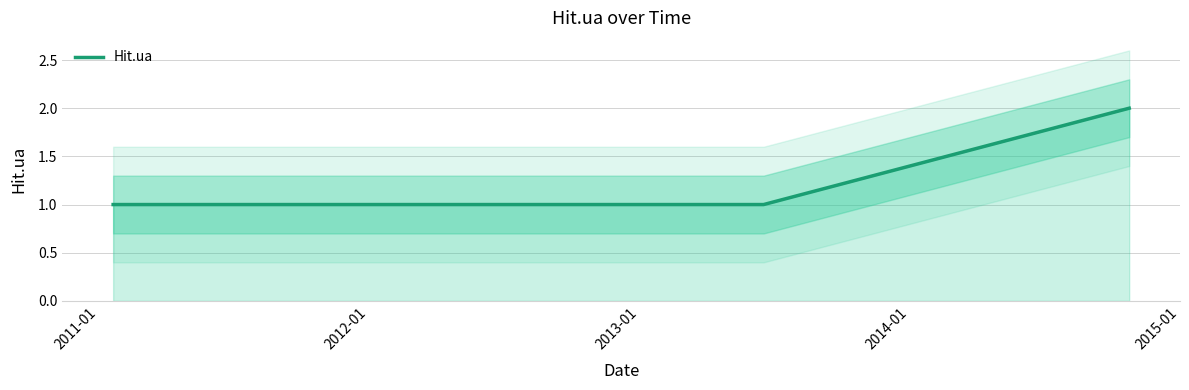

What is the difference between the maximum and second lowest values?

1